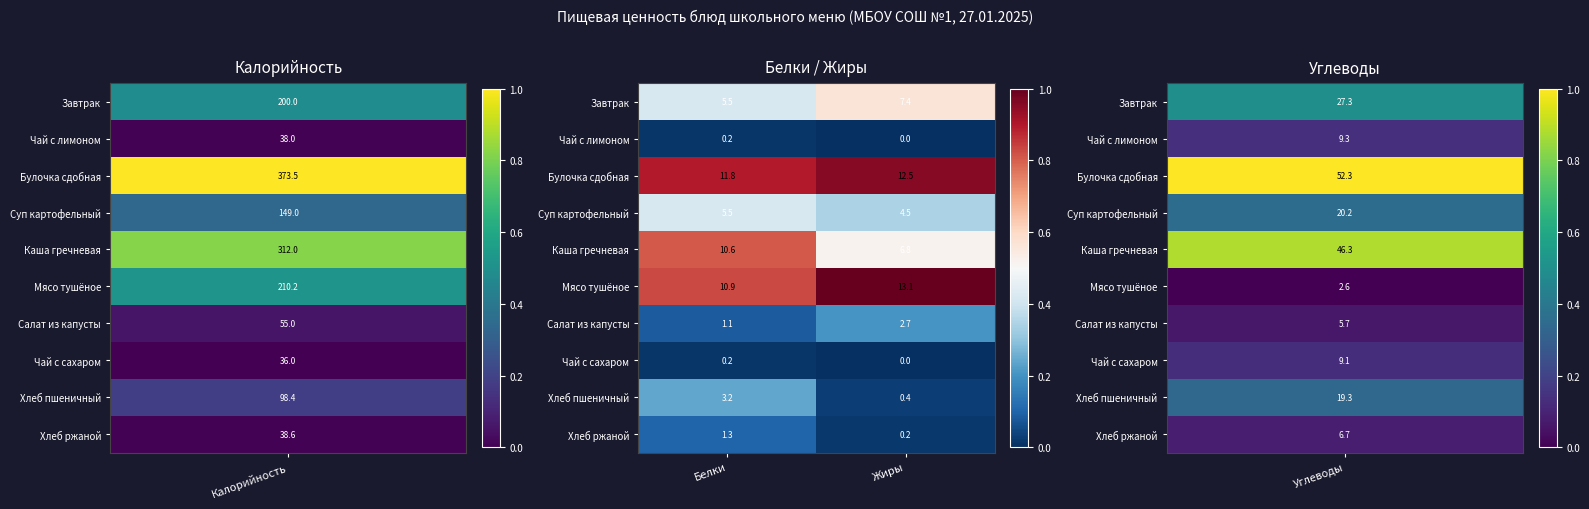

Is the value of Чай с лимоном at Жиры greater than the value of Хлеб ржаной at Белки?

No